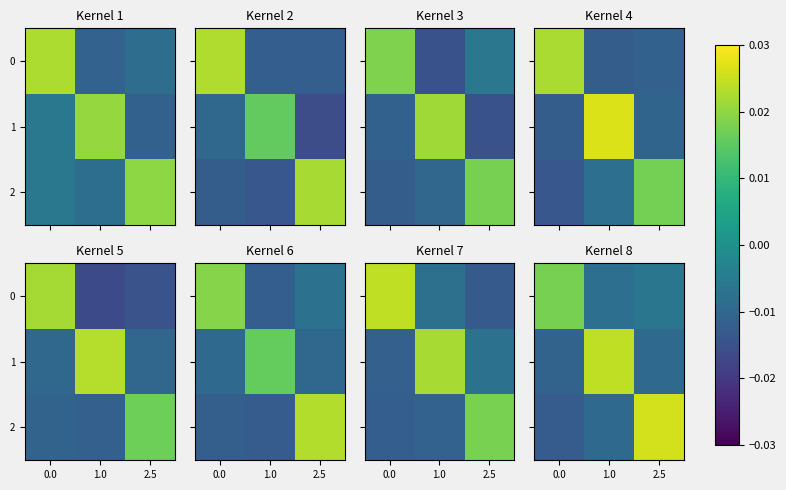

List the labels in order of 1 value, largest first.

1.0, 2.5, 0.0